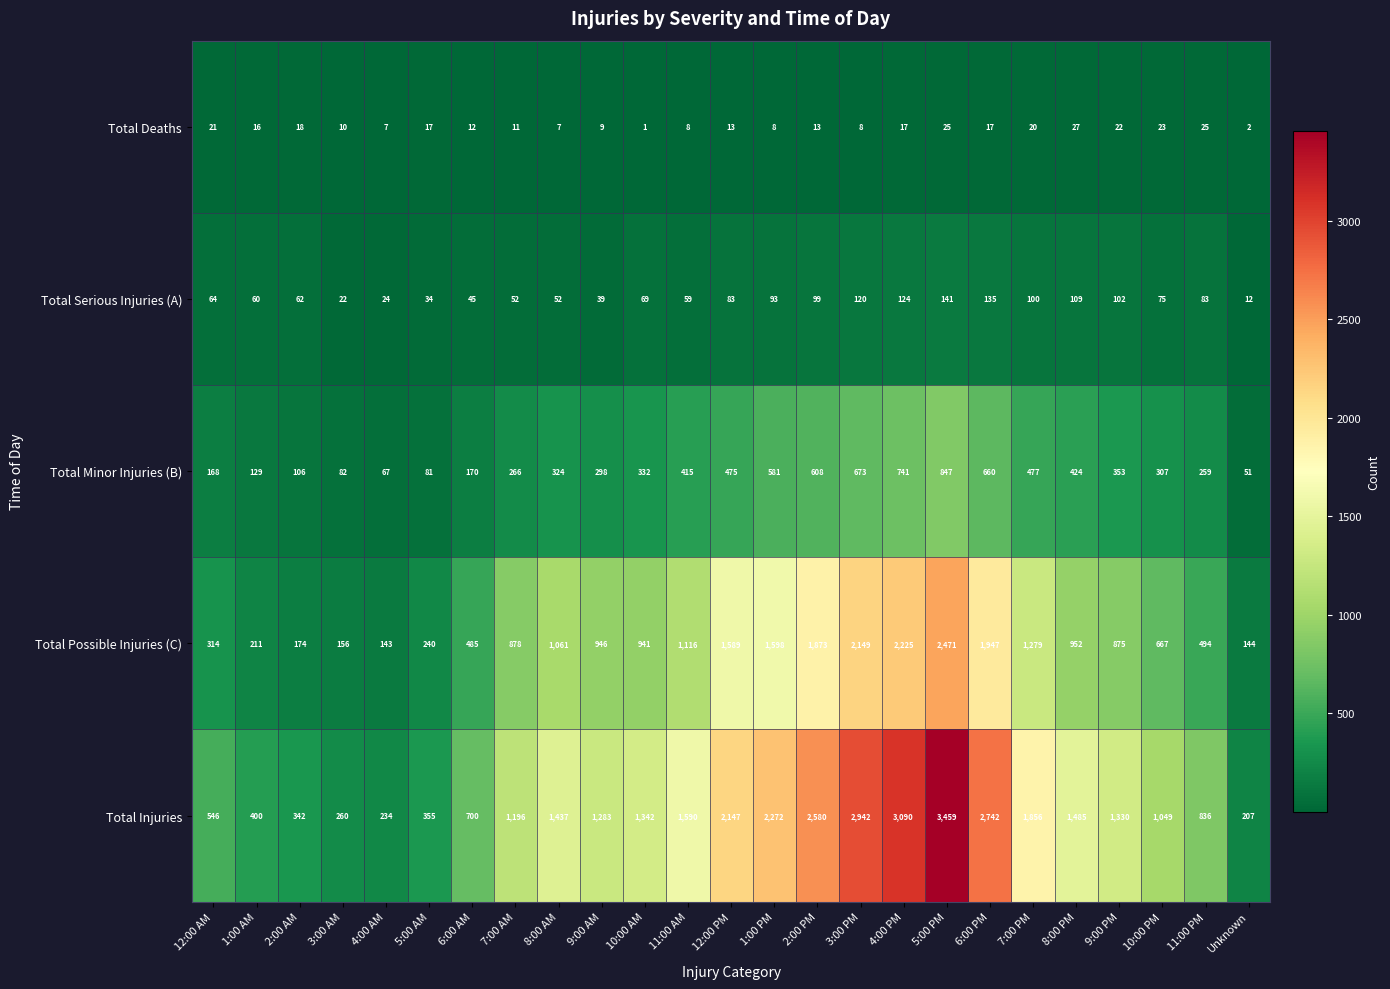

Where is Total Serious Injuries (A) nearest to the value 76?

10:00 PM